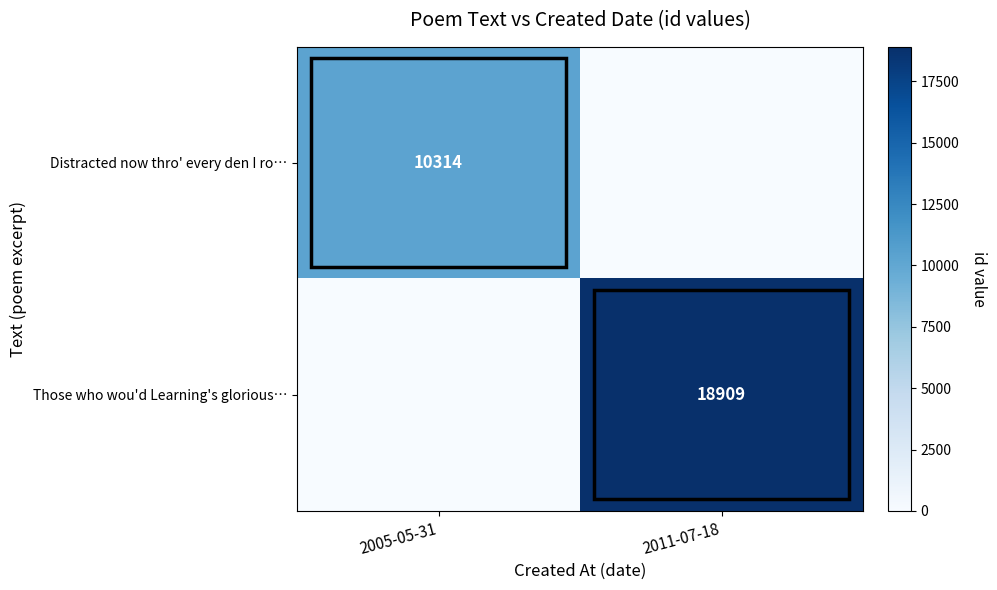

Is it true that Distracted now thro' every den I ro… equals 10314 at 2005-05-31?

True